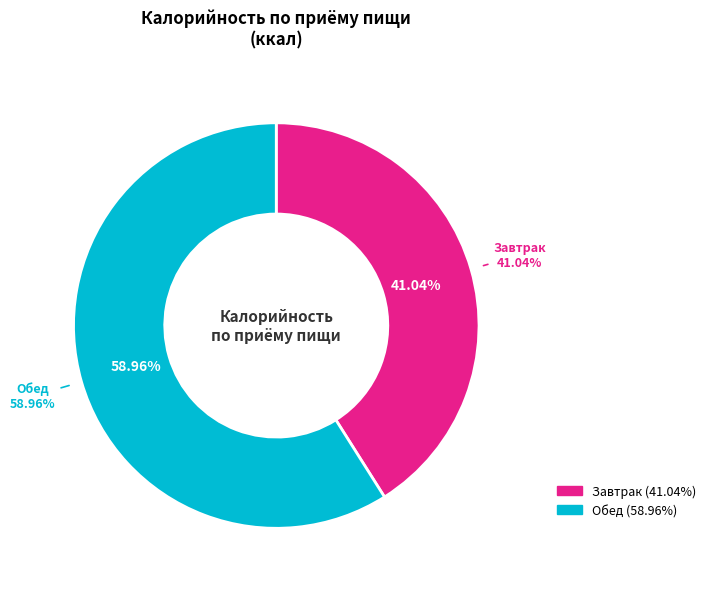

Rank the categories by value from lowest to highest.

Завтрак, Обед